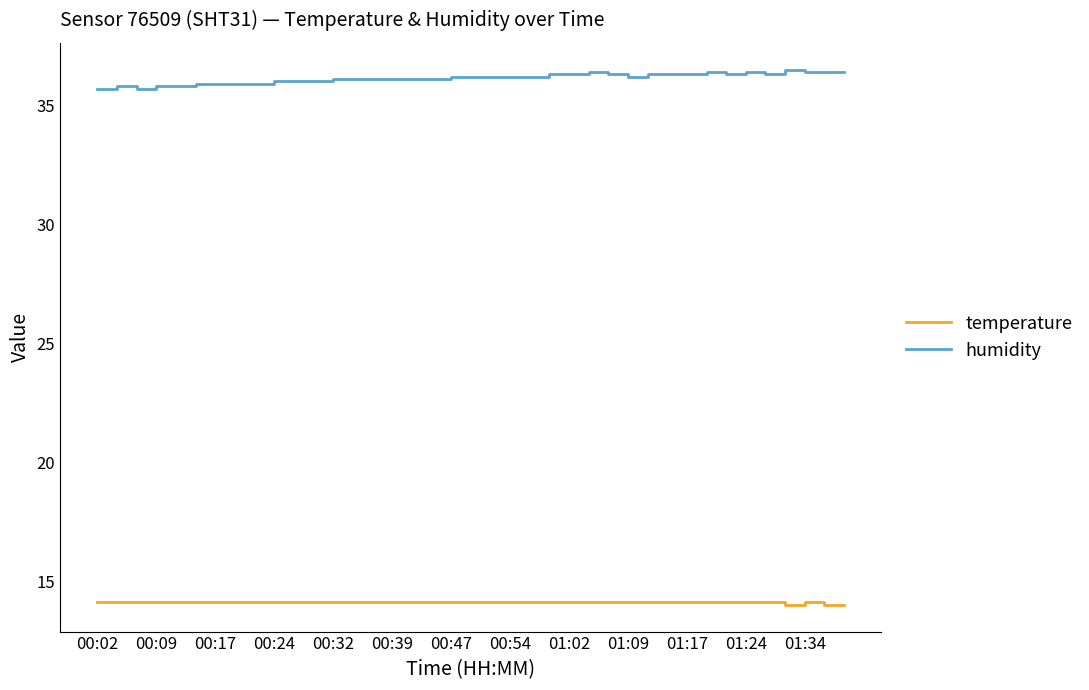

Rank the series by their average value, from lowest to highest.

temperature, humidity